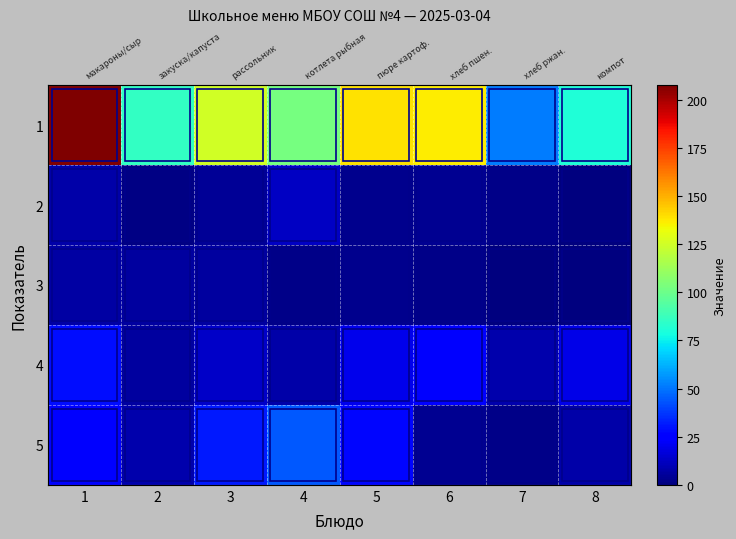

How many values in the 1 series are below 125?

4